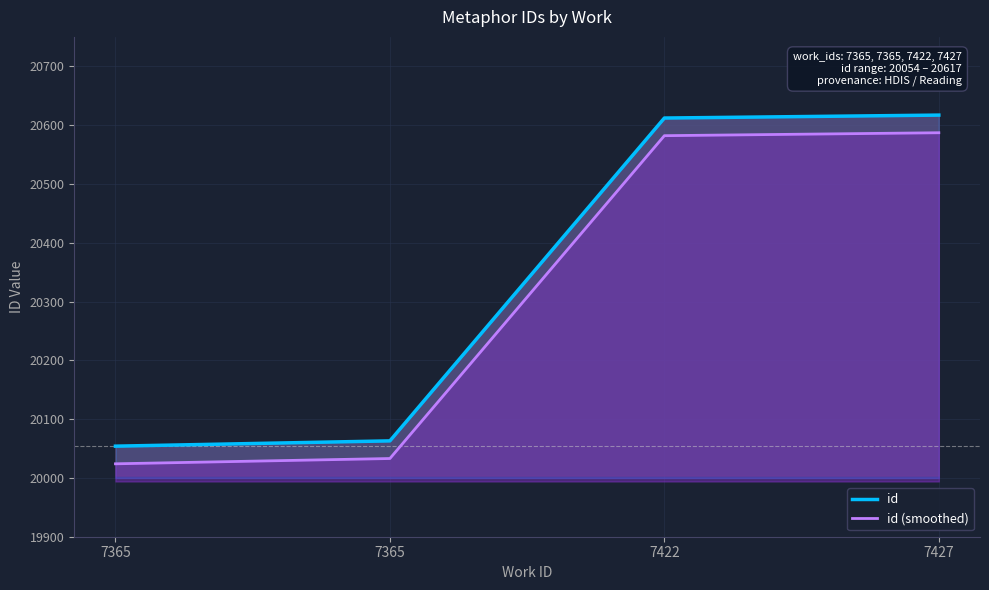

What is the sum of the id (smoothed) values at 7427 and 7365?

40611